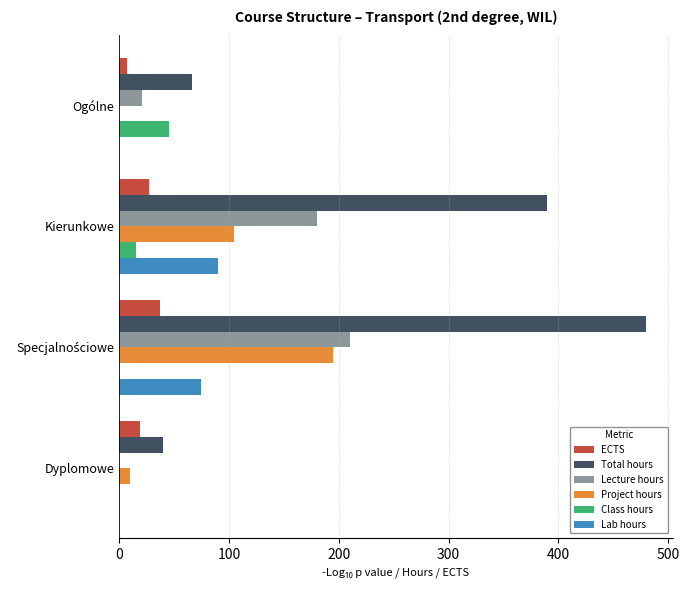

Is the value of Lab hours at Ogólne greater than the value of ECTS at Kierunkowe?

No